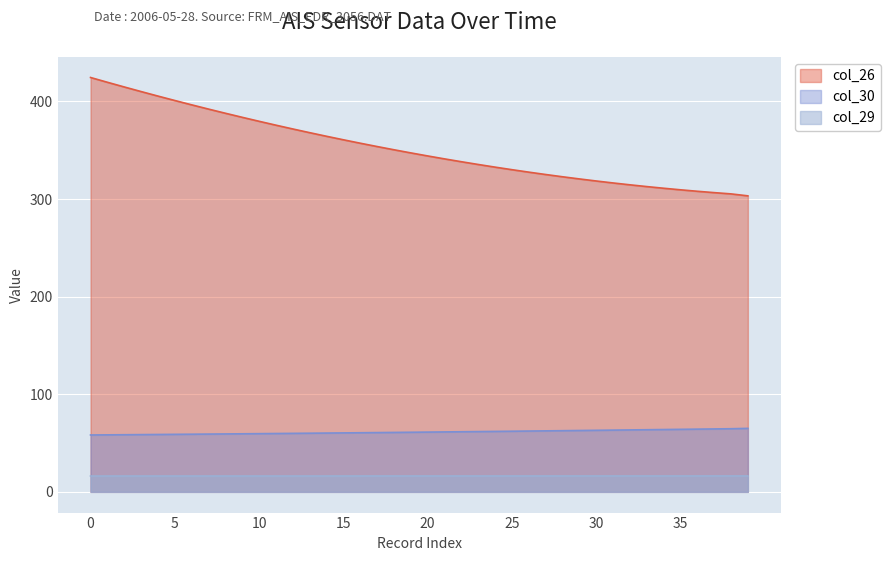

What is the value of the col_26 point at the 19th from the left?

350.5